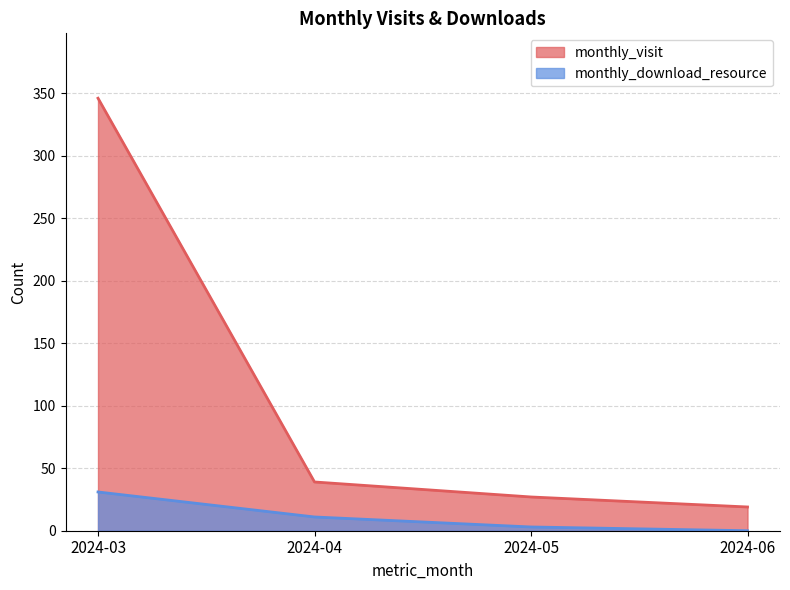

How many data points in monthly_visit are above 39?

1